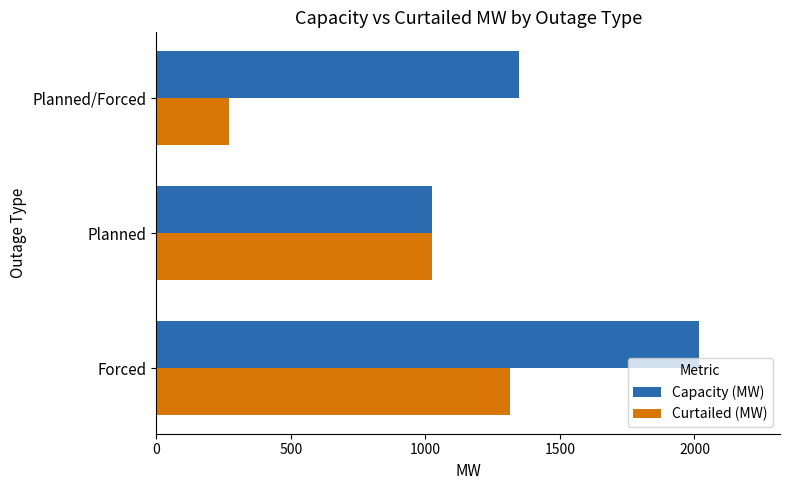

At how many categories does at least one series exceed 952?

3